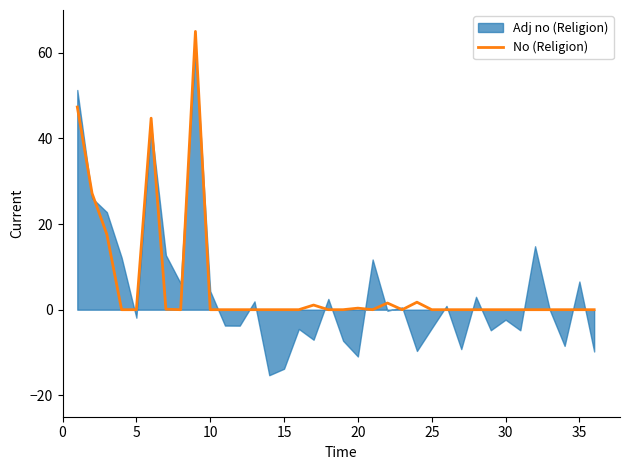

What is the sum of all values?

206.7